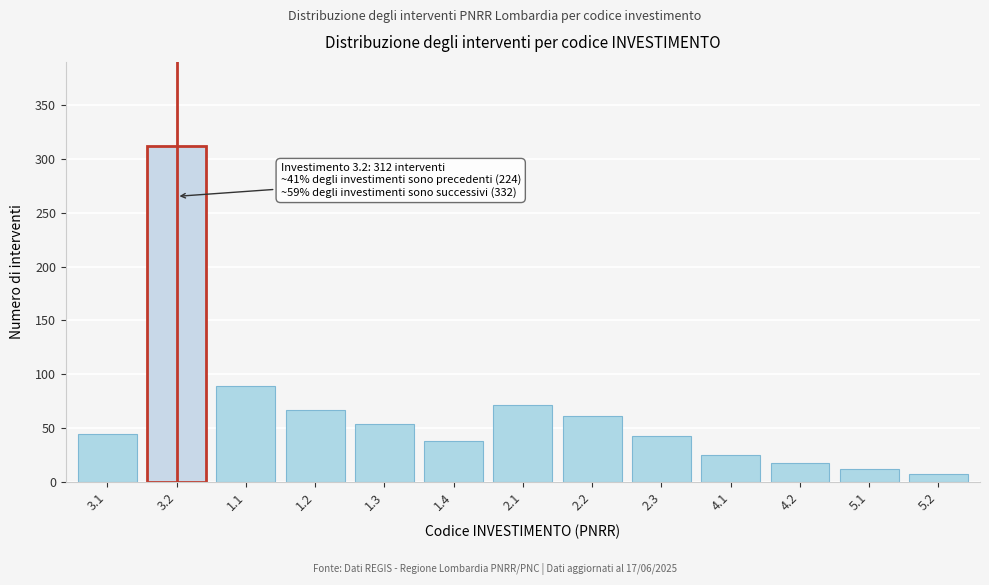

Reading right to left, transcribe all the data shown in this chart.

8	12	18	25	43	61	72	38	54	67	89	312	45